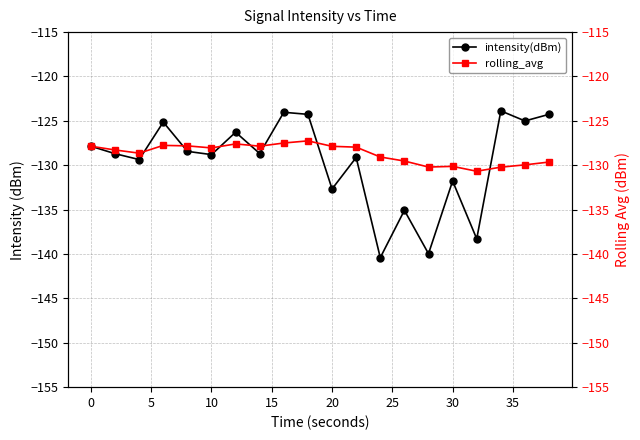

In intensity(dBm), how many points are lower than both neighbors (excluding endpoints)?

8